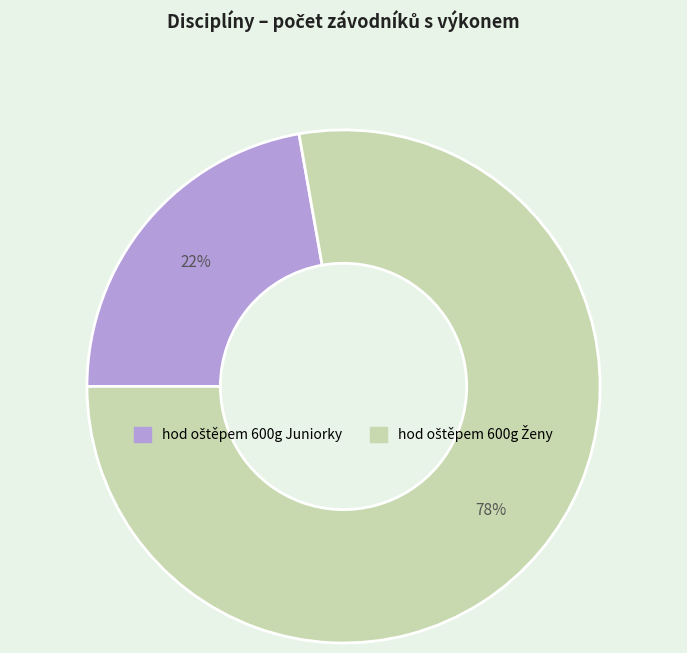

To the nearest percent, what is the average slice percentage?

50%